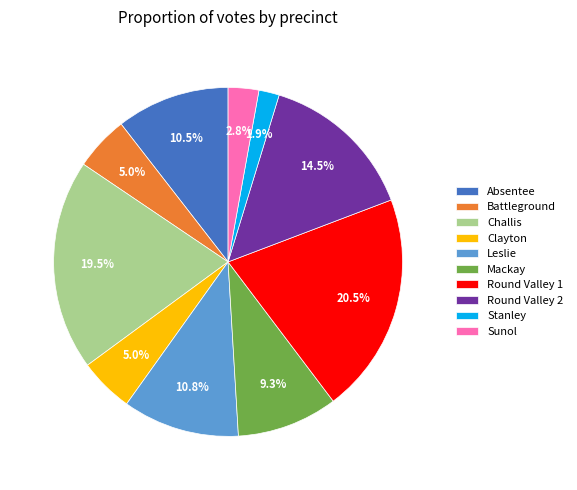

Is it true that Leslie is 18% of the pie?

False